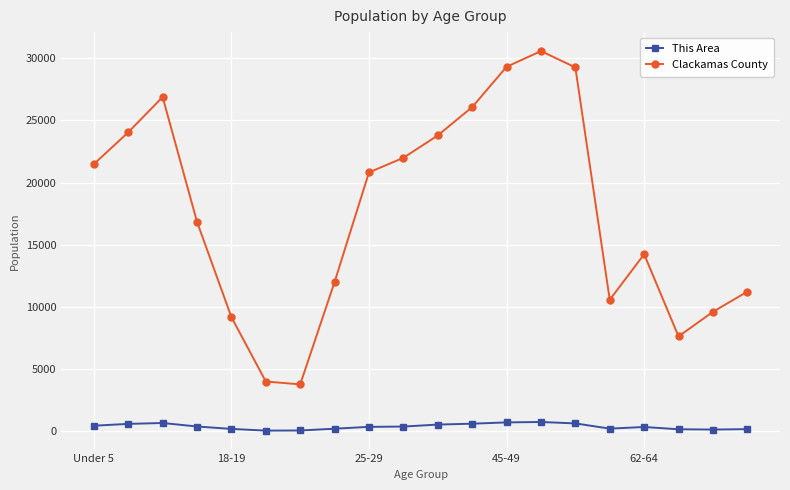

True or false: This Area and Clackamas County intersect in this chart.

False